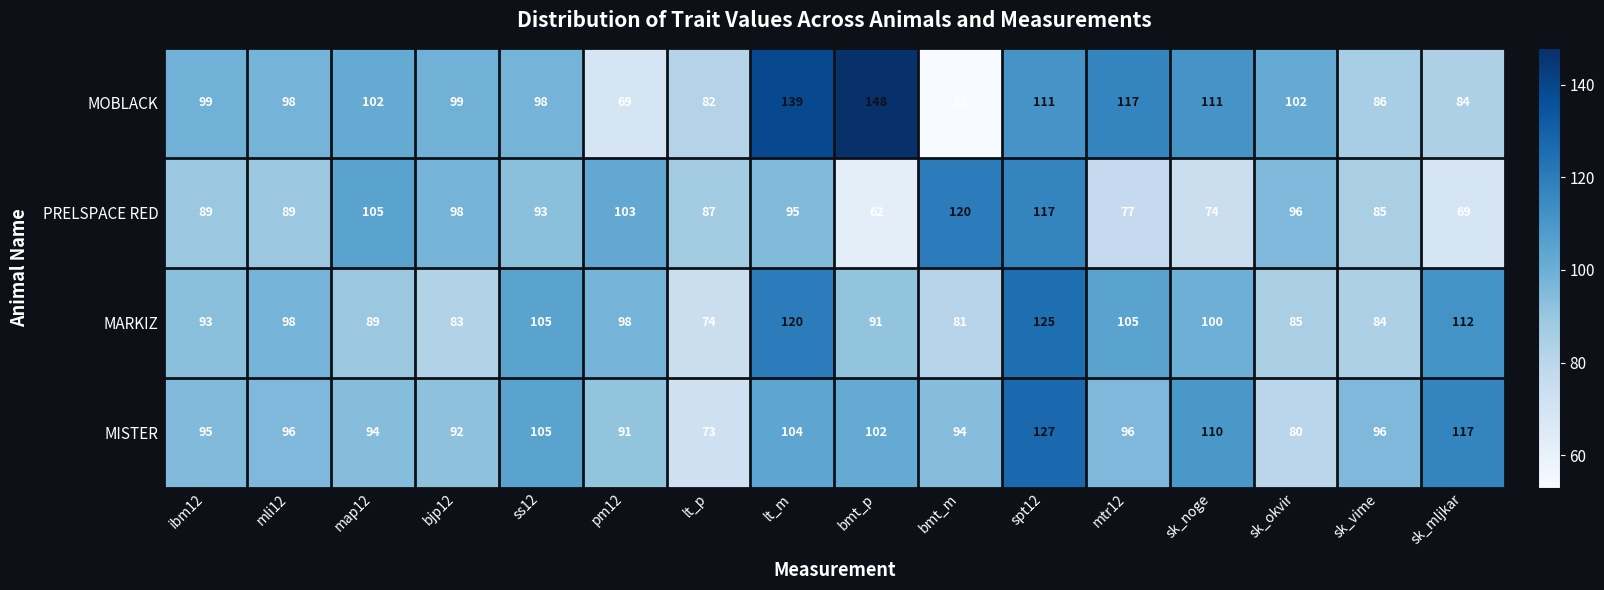

Which series has the largest range (max minus min)?

MOBLACK